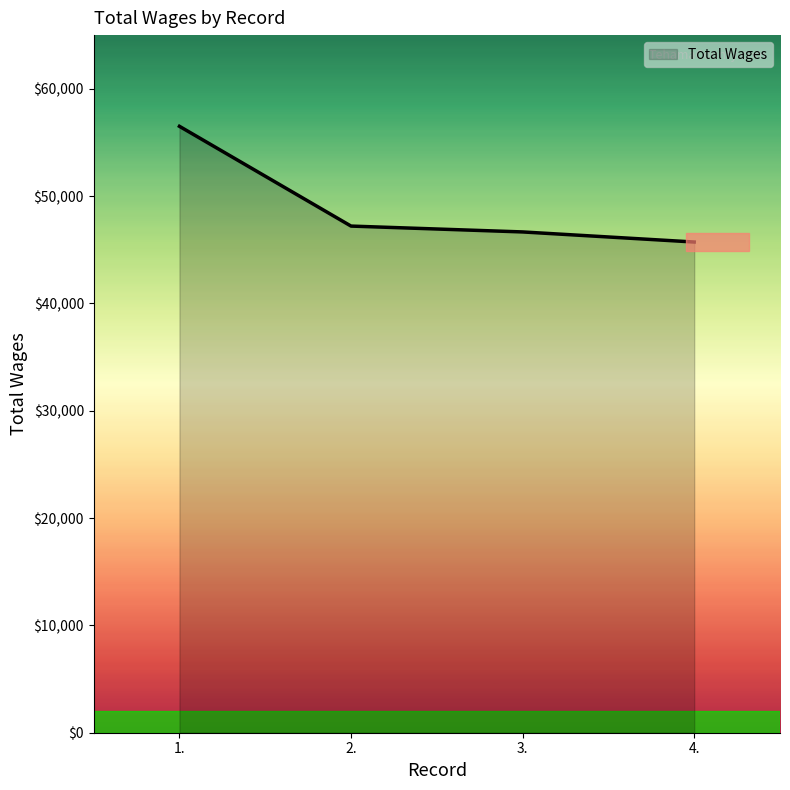

What is the difference between the maximum and minimum values?

10781